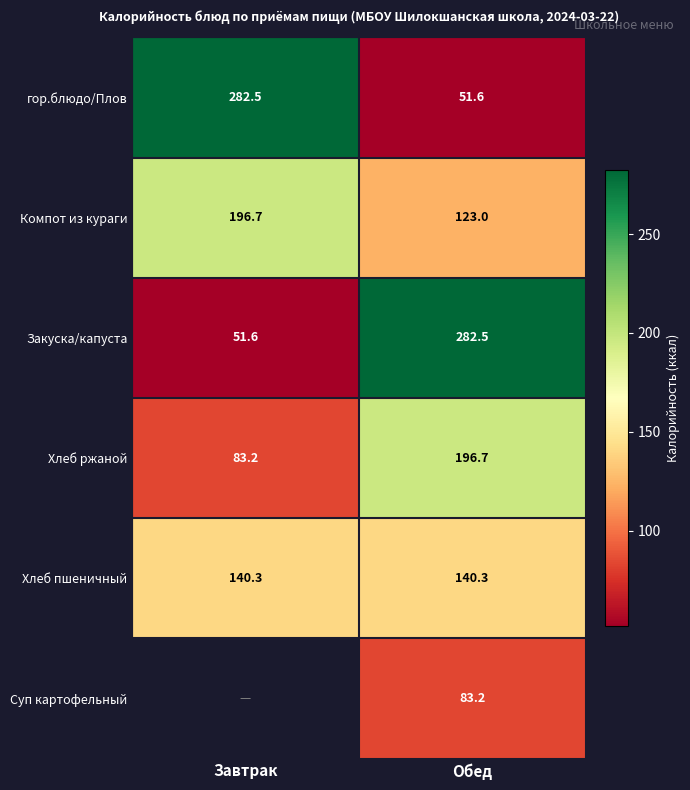

Which category has the lowest value in the Хлеб ржаной series?

Завтрак